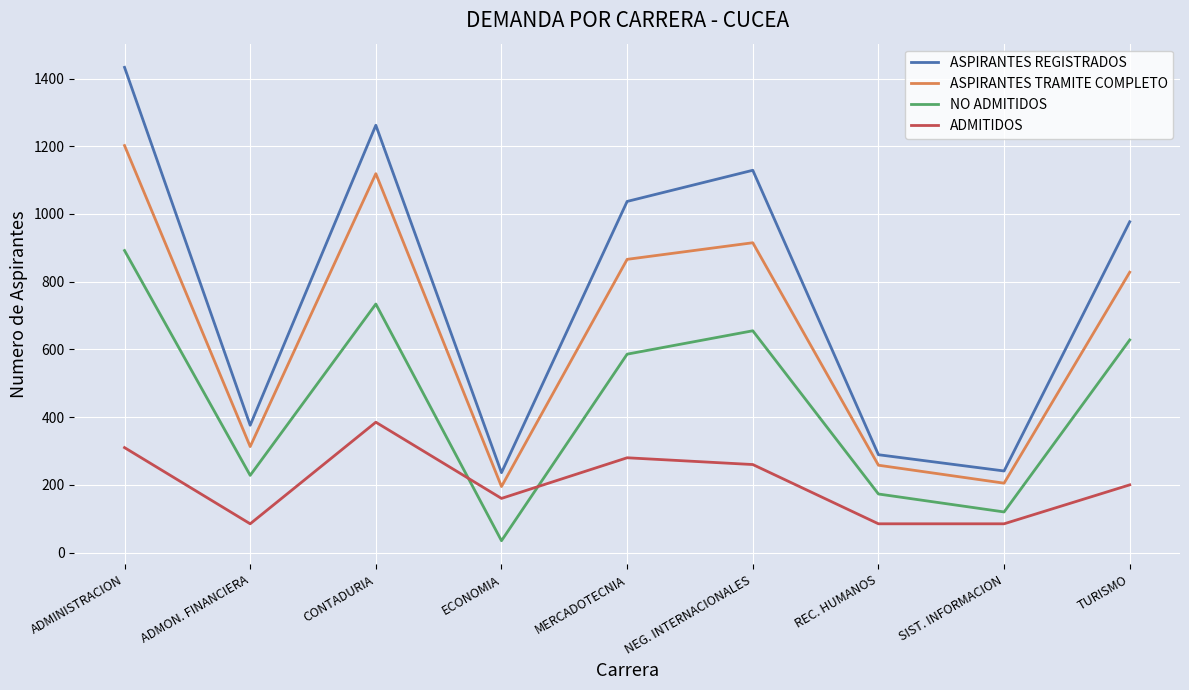

At which label does ASPIRANTES TRAMITE COMPLETO reach its peak?

ADMINISTRACION